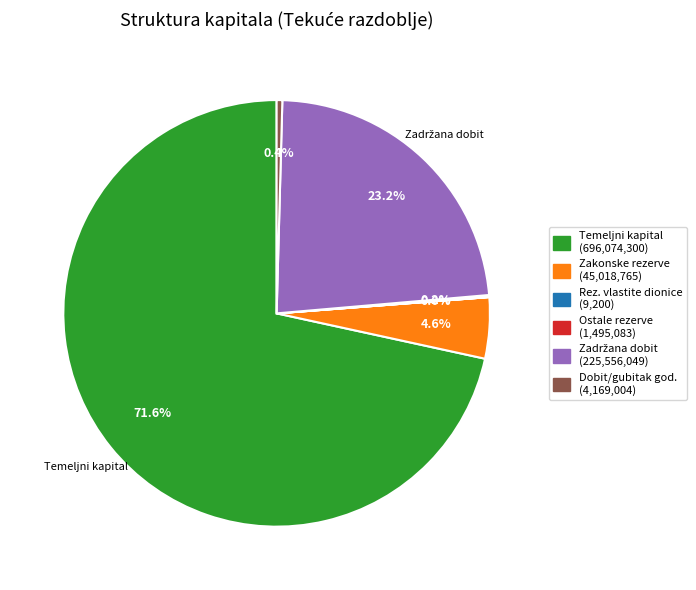

Is there a majority slice in this chart?

Yes